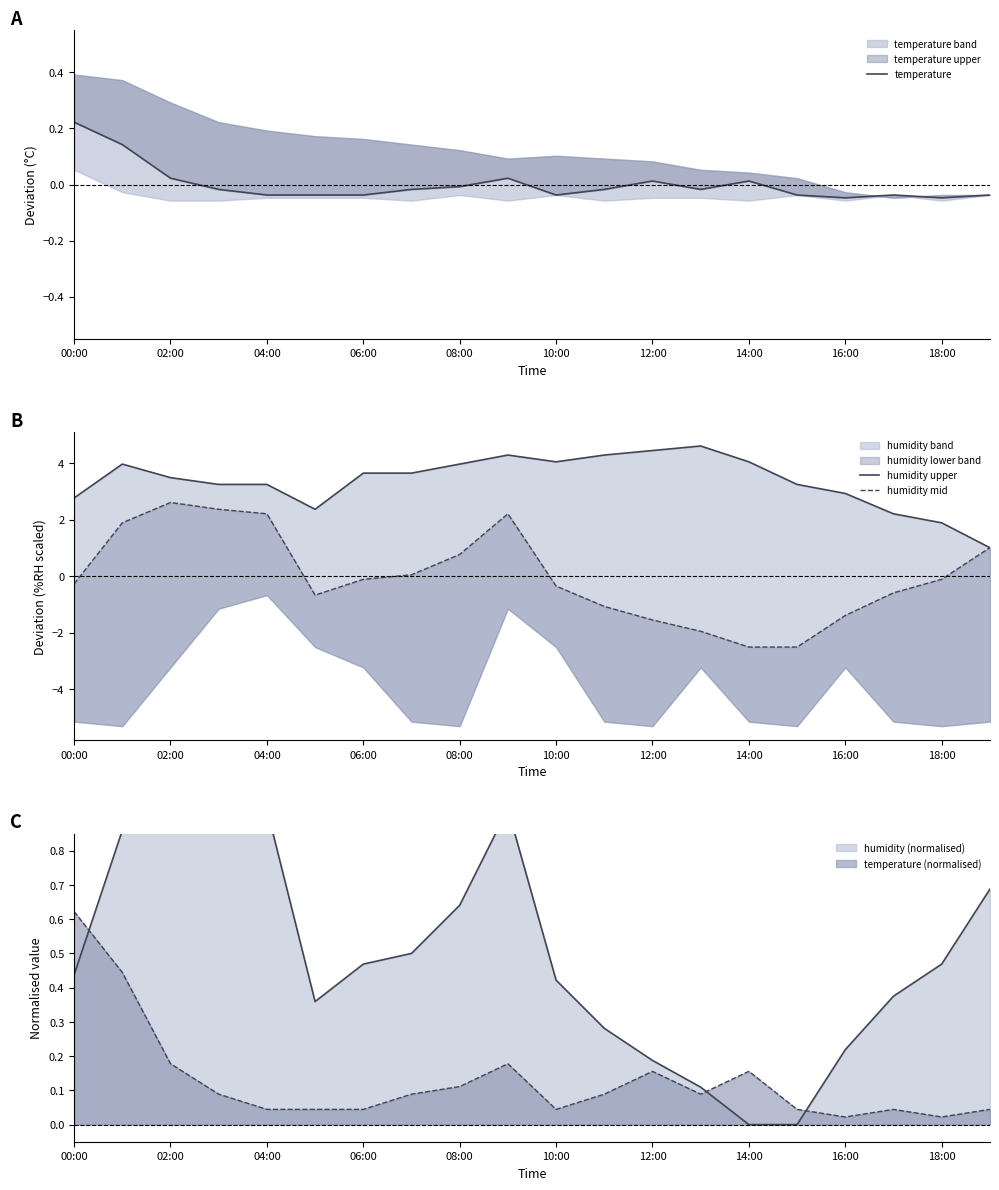

At which label does temperature (normalised) reach its peak?

00:00